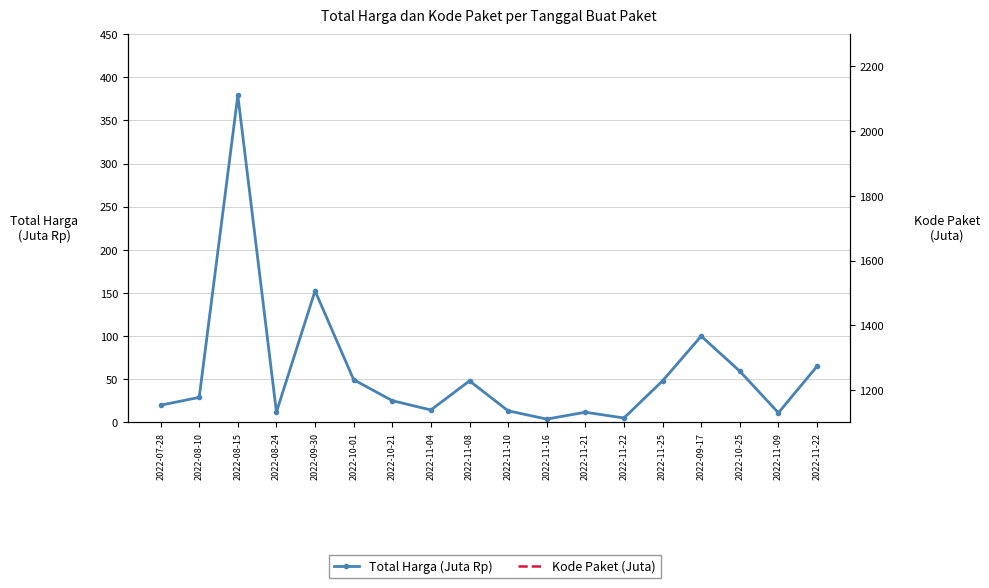

What are all the series names shown in the legend?

Total Harga (Juta Rp), Kode Paket (Juta)